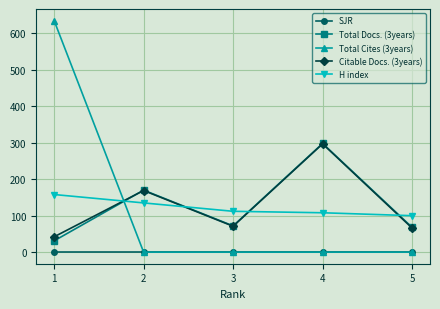

At which label does Total Docs. (3years) reach its peak?

4